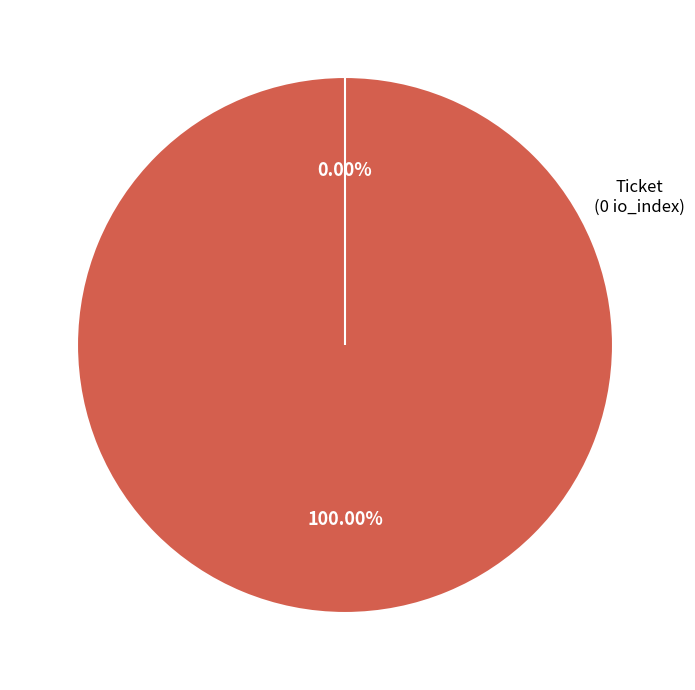

How many segments does this pie chart have?

2